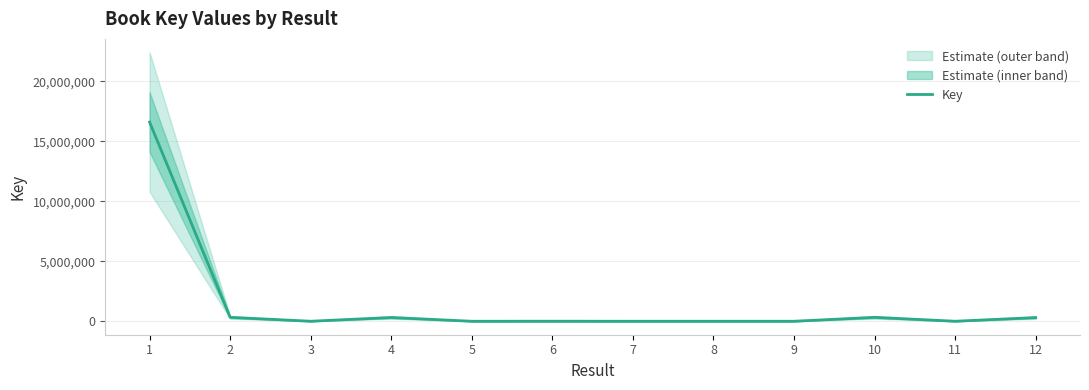

What is the change in value from 11 to 12?

+305297